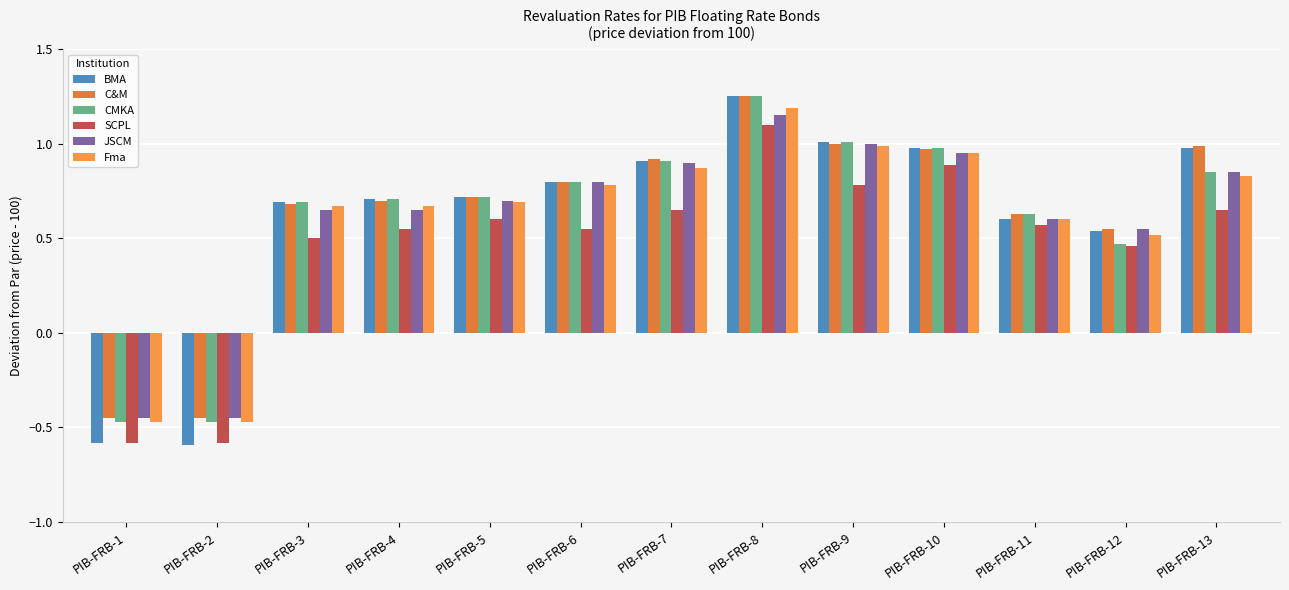

How many values in the SCPL series are below 0?

2